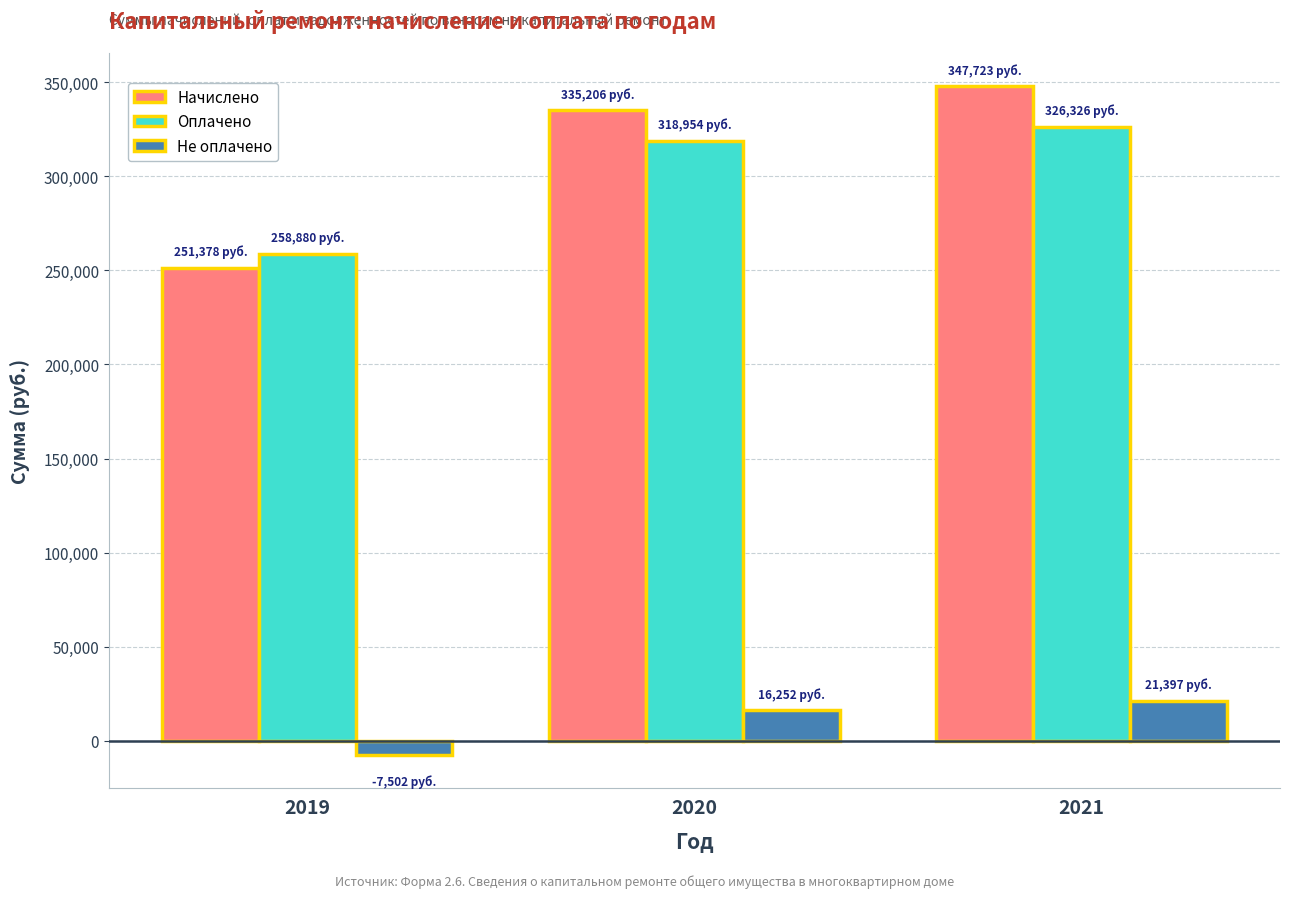

At 2020, list the series in order from smallest to largest.

Не оплачено, Оплачено, Начислено